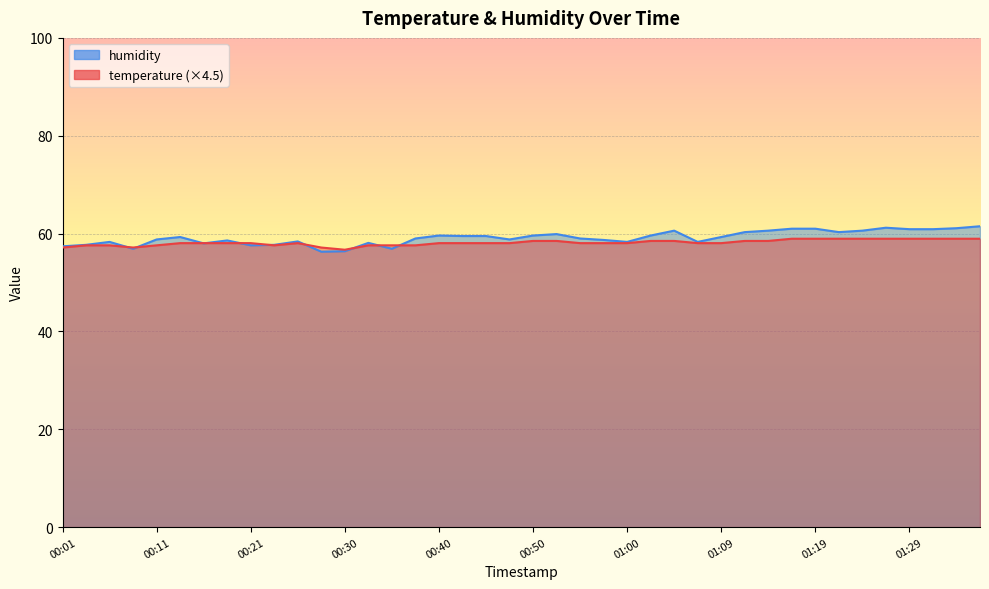

How many times do humidity and temperature cross each other?

10